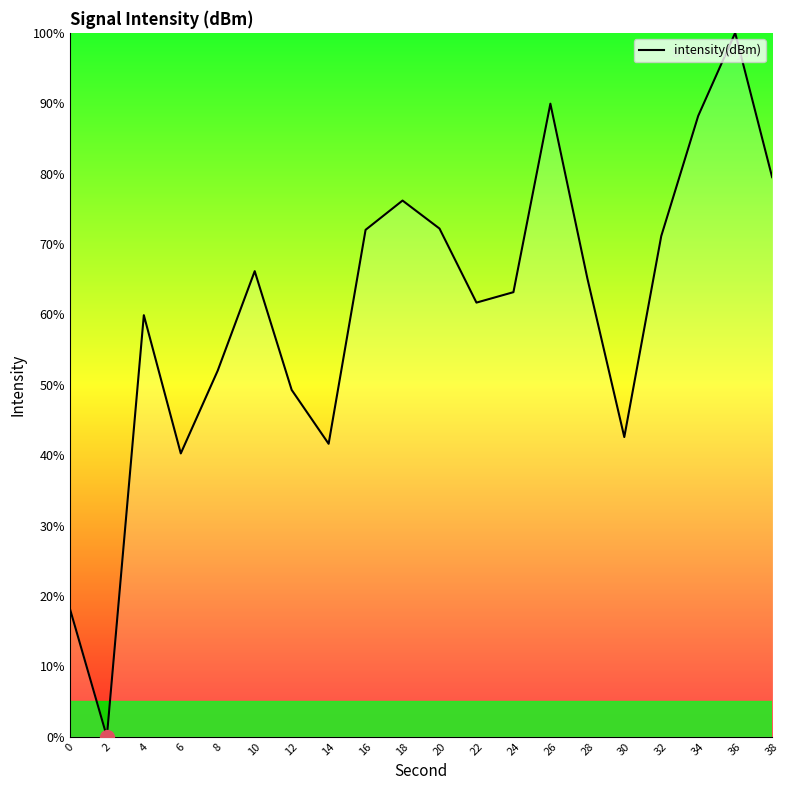

Is this an area chart (filled region under the line)?

No